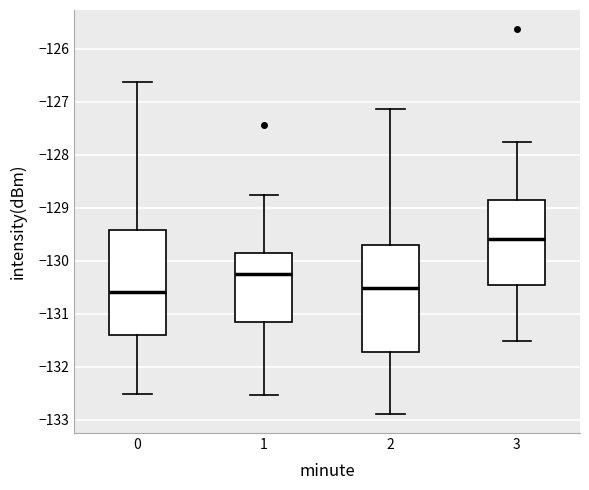

Reading left to right, read every box against the y-axis: the position of its median line, the range the box covers, and the ends of its whiskers. The values are not printed on the chart, so give them approximately, as read against the axis.

0: median -130.6, box -131.4 to -129.4, whiskers -132.5 to -126.6
1: median -130.3, box -131.2 to -129.8, whiskers -132.5 to -128.8
2: median -130.5, box -131.7 to -129.7, whiskers -132.9 to -127.1
3: median -129.6, box -130.4 to -128.8, whiskers -131.5 to -127.8